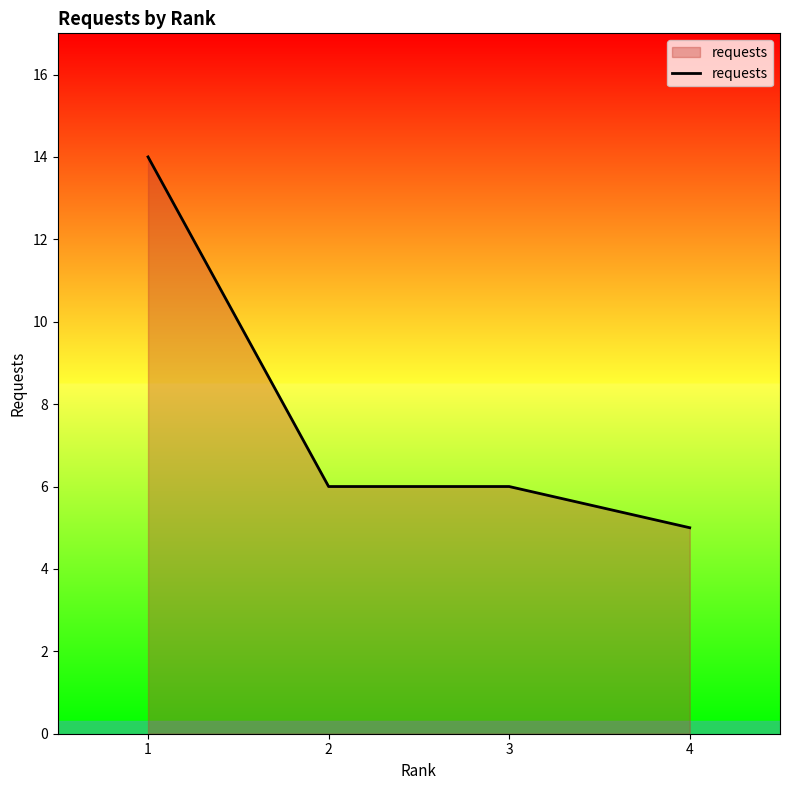

Between 1 and 2, which is larger?

1